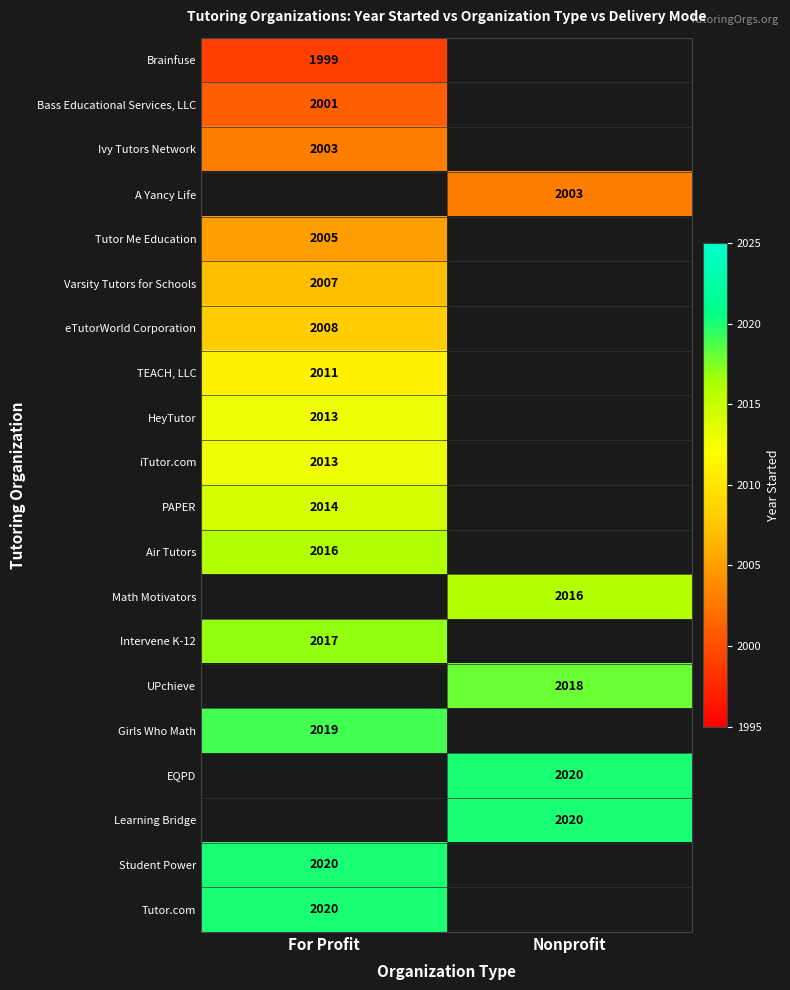

Is the value of TEACH, LLC at For Profit greater than the value of Learning Bridge at Nonprofit?

No